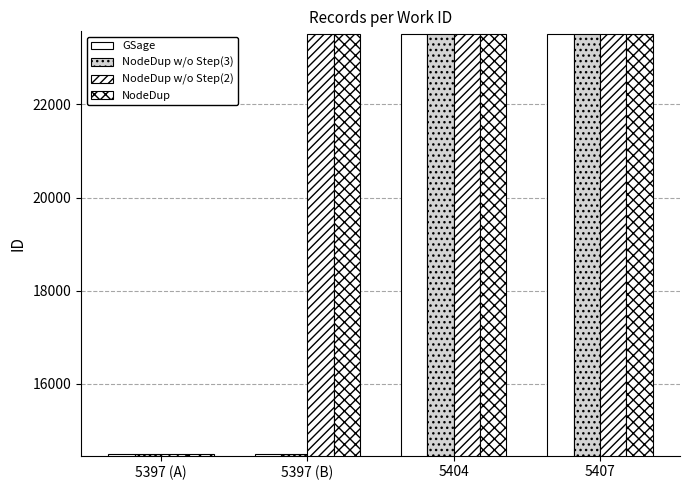

Are the bars grouped side by side (vs. stacked)?

Yes